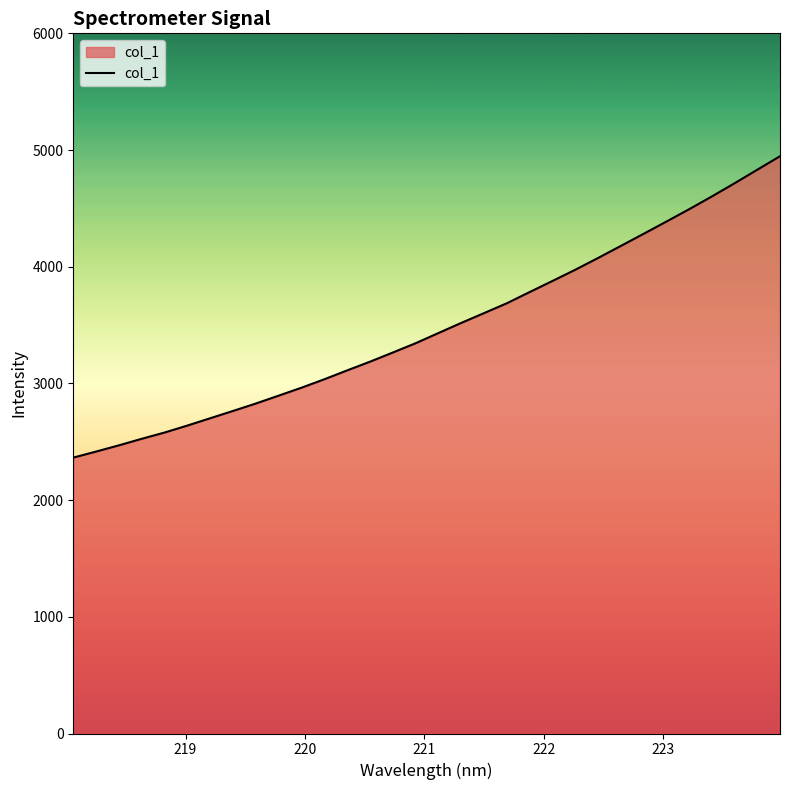

What is the sum of all values?

111456.3